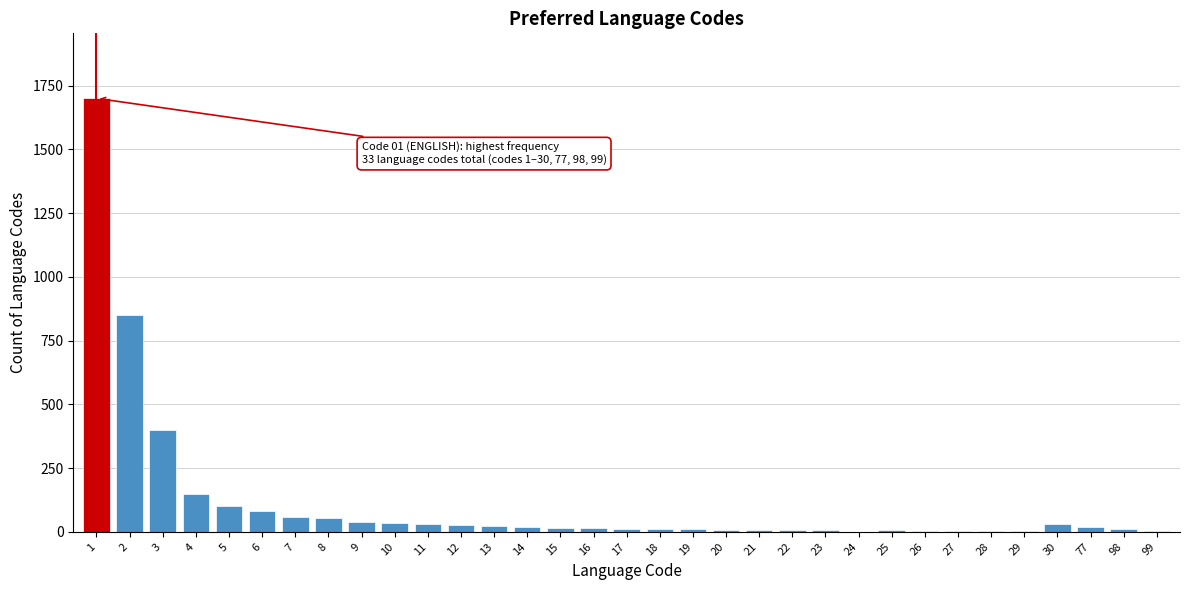

What is the greatest value displayed?

1700